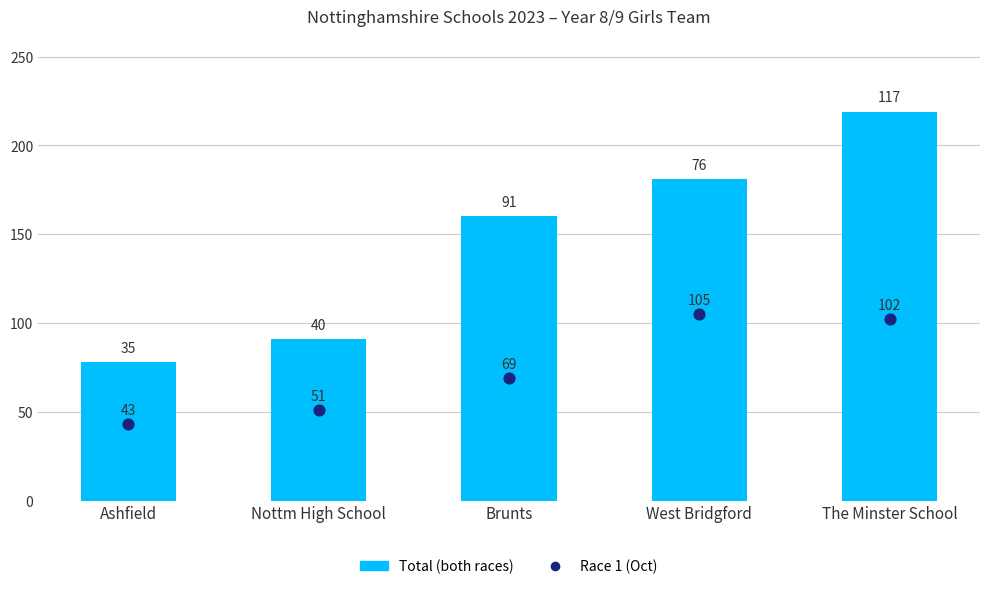

Which series reaches the maximum Y coordinate?

Total (both races)